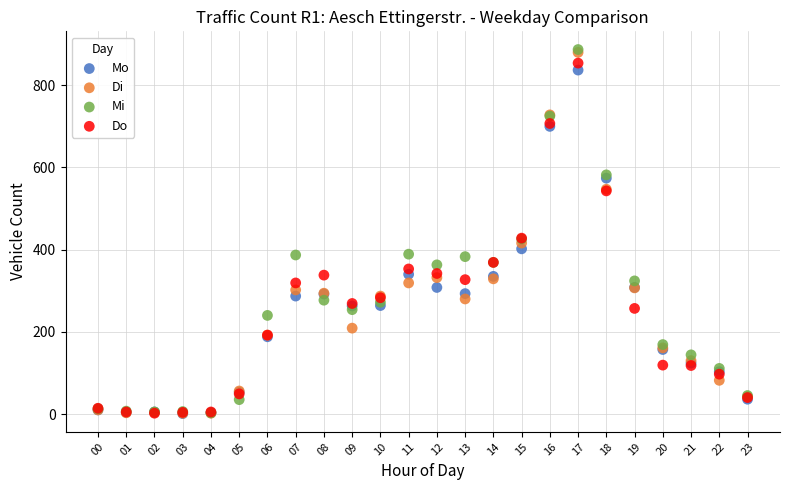

Which series has the widest spread of Y values?

Mi